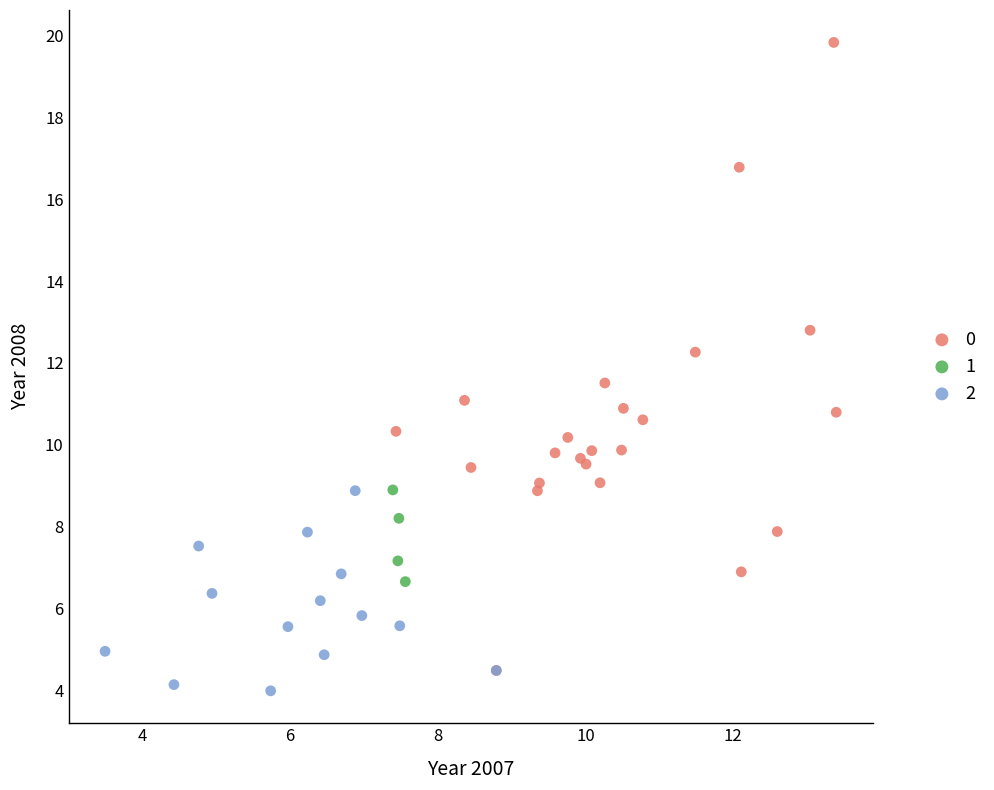

What are all the series names shown in the legend?

0, 1, 2